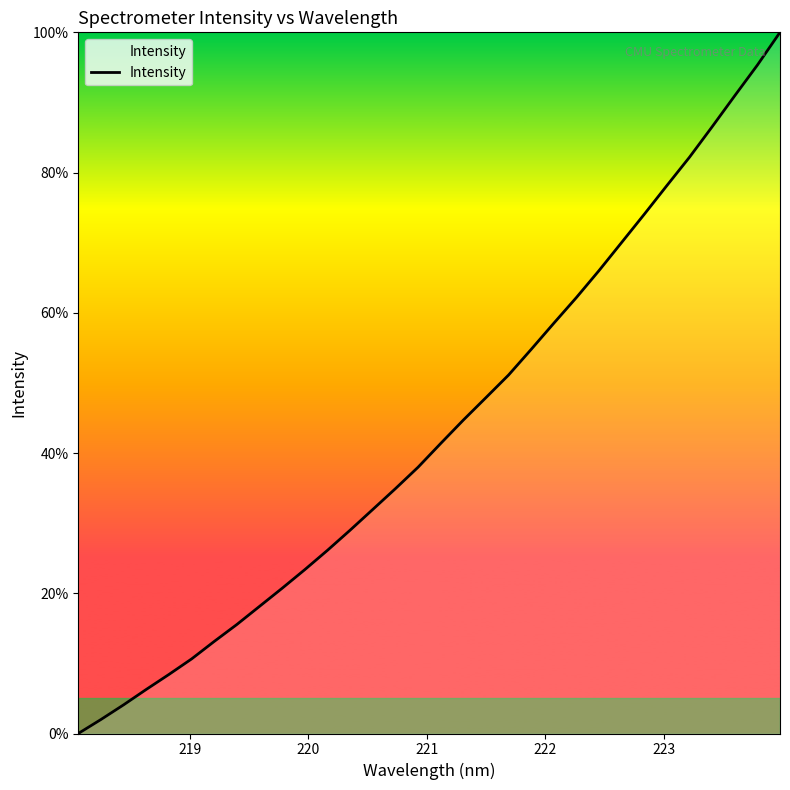

How many values are below 41?

16